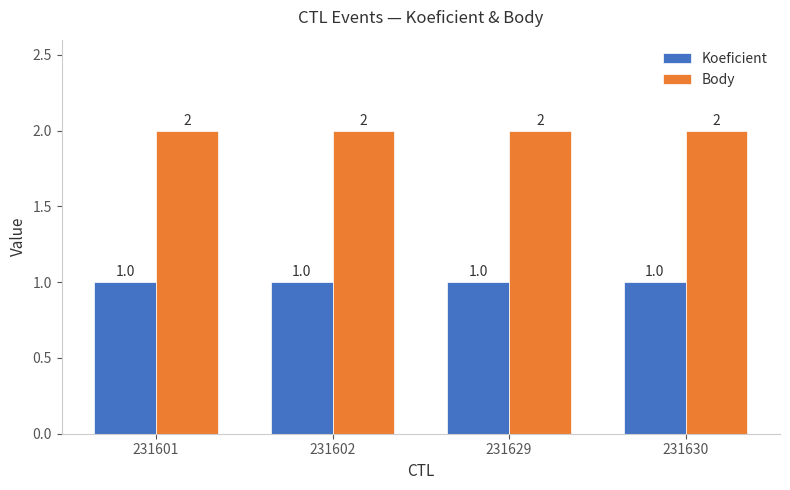

What are all the series names shown in the legend?

Koeficient, Body